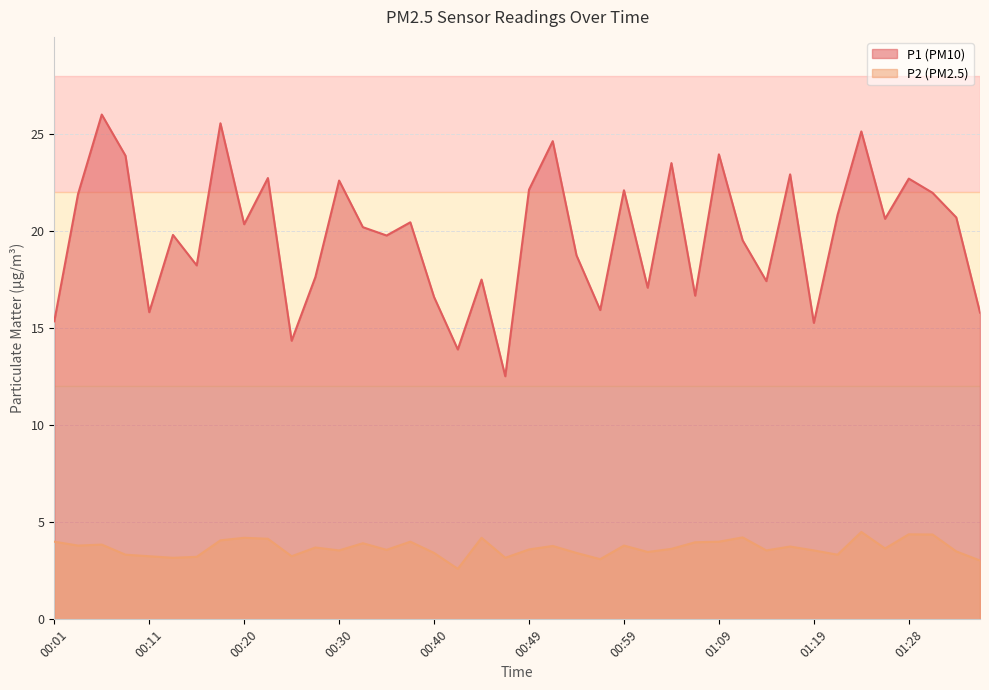

Reading left to right, list all the values displayed in this chart.

P1: 00:01=15.3	00:03=21.9	00:06=26.0	00:08=23.9	00:11=15.8	00:13=19.8	00:15=18.2	00:18=25.6	00:20=20.4	00:23=22.7	00:25=14.3	00:28=17.6	00:30=22.6	00:32=20.2	00:35=19.8	00:37=20.4	00:40=16.6	00:42=13.9	00:45=17.5	00:47=12.5	00:49=22.1	00:52=24.6	00:54=18.8	00:57=15.9	00:59=22.1	01:02=17.1	01:04=23.5	01:06=16.7	01:09=23.9	01:11=19.5	01:14=17.4	01:16=22.9	01:19=15.3	01:21=20.8	01:24=25.1	01:26=20.6	01:28=22.7	01:31=22.0	01:33=20.7	01:36=15.8
P2: 00:01=4.0	00:03=3.8	00:06=3.9	00:08=3.3	00:11=3.2	00:13=3.2	00:15=3.2	00:18=4.1	00:20=4.2	00:23=4.2	00:25=3.2	00:28=3.7	00:30=3.5	00:32=3.9	00:35=3.6	00:37=4.0	00:40=3.4	00:42=2.6	00:45=4.2	00:47=3.2	00:49=3.6	00:52=3.8	00:54=3.4	00:57=3.1	00:59=3.8	01:02=3.5	01:04=3.6	01:06=4.0	01:09=4.0	01:11=4.2	01:14=3.5	01:16=3.8	01:19=3.5	01:21=3.3	01:24=4.5	01:26=3.6	01:28=4.4	01:31=4.4	01:33=3.5	01:36=3.0